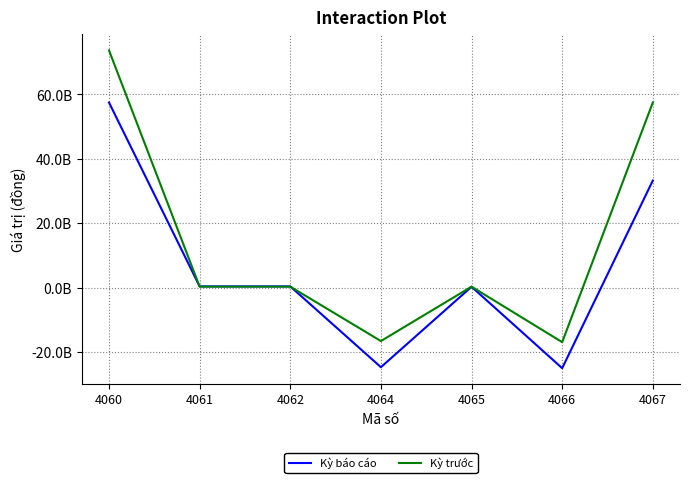

True or false: Kỳ báo cáo has more than 1 interior local peaks.

False